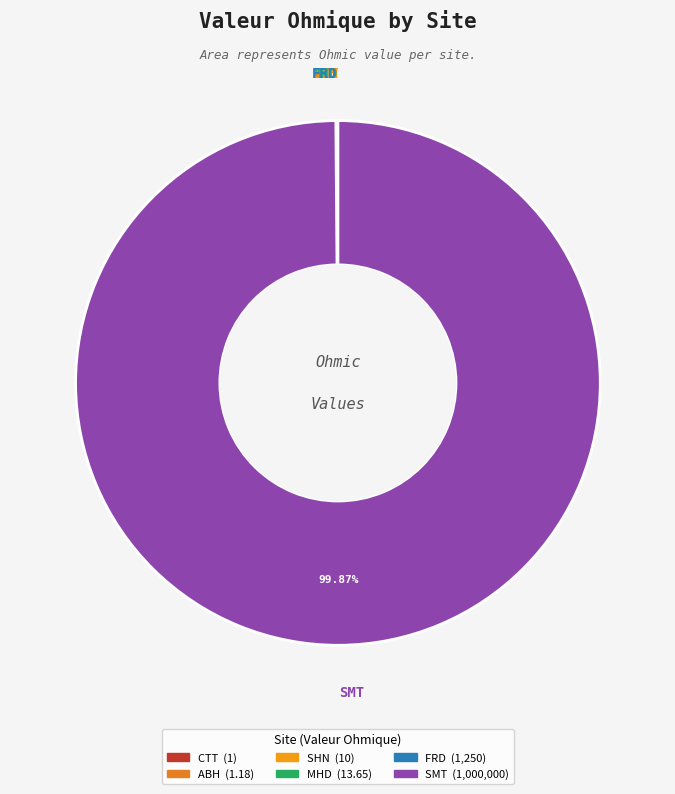

Rank the categories by value from lowest to highest.

CTT, ABH, SHN, MHD, FRD, SMT